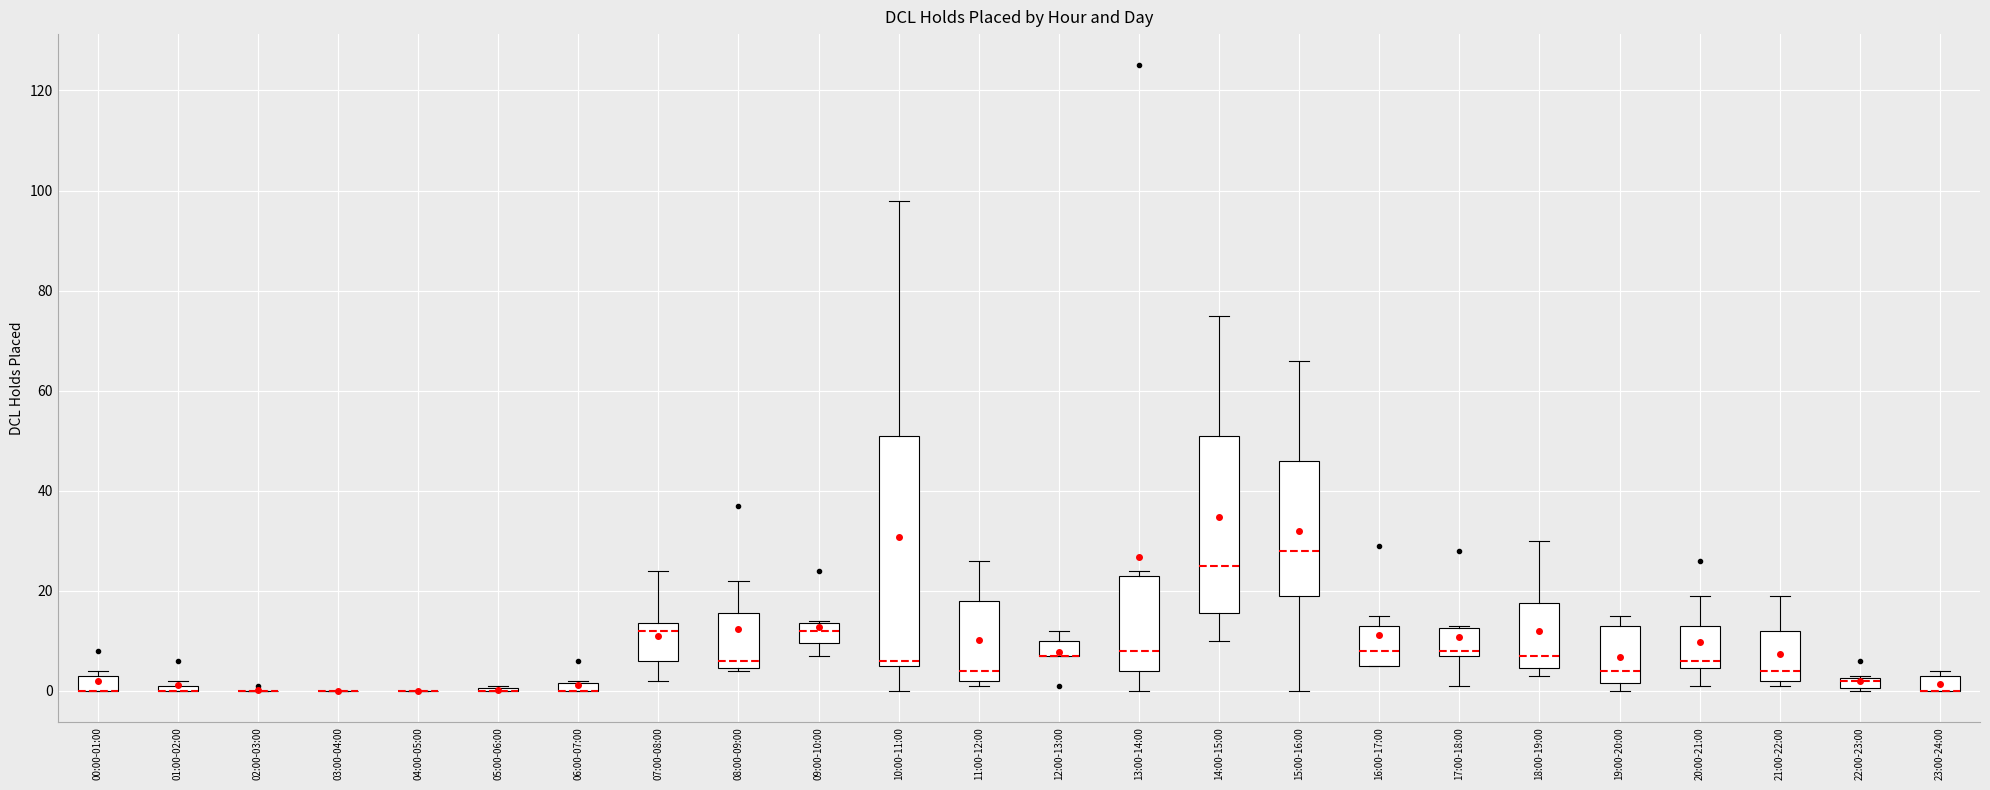

Comparing the boxes themselves (not the whiskers), which one is the tallest?

10:00-11:00